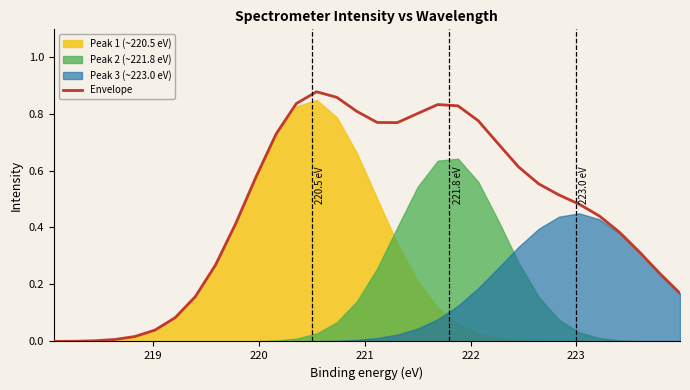

What is the sum of all values?

14.8